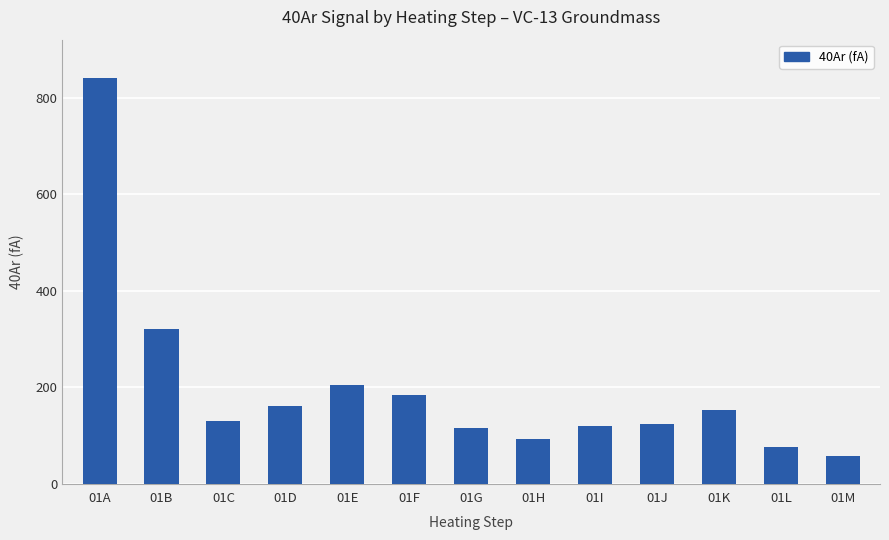

Which label corresponds to the largest value in the chart?

01A